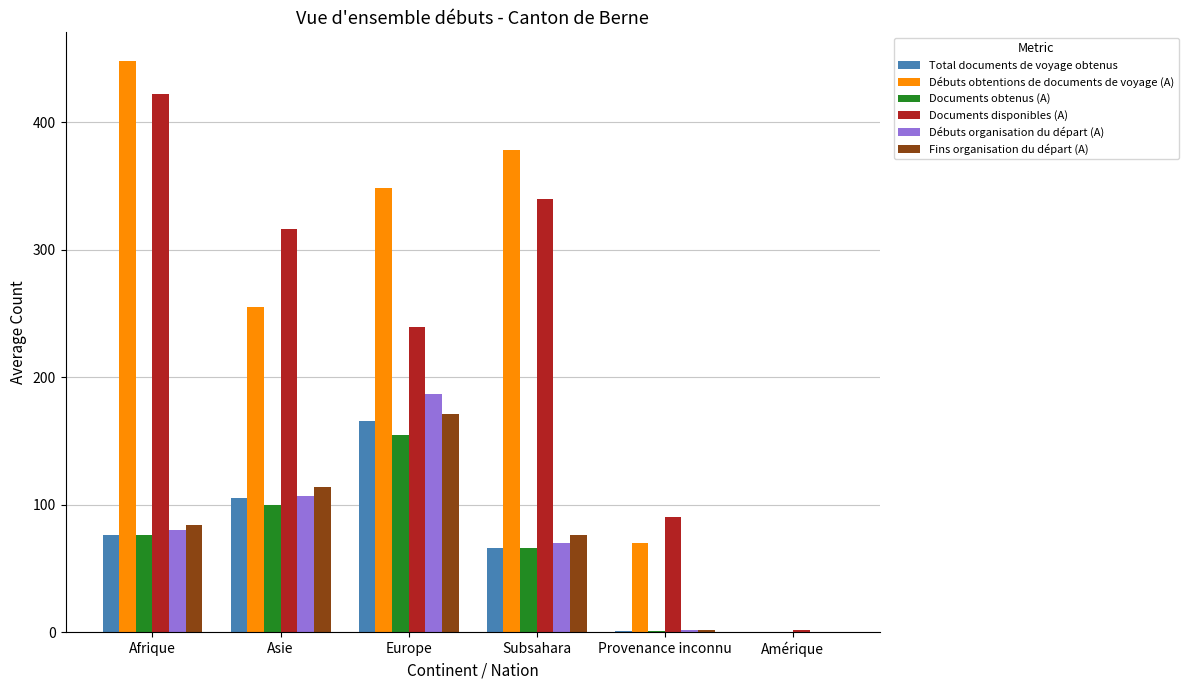

What is the sum of all Débuts organisation du départ (A) values?

446